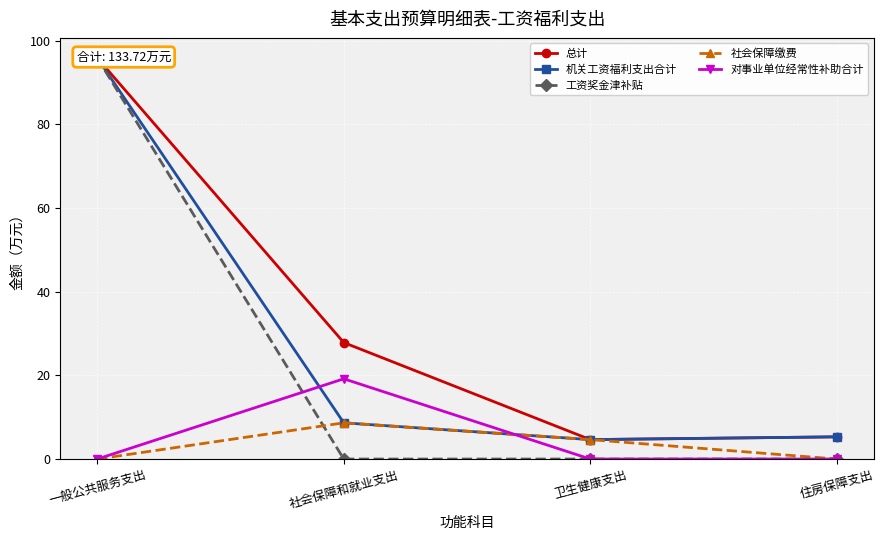

What is the label of the 3rd point from the left?

卫生健康支出